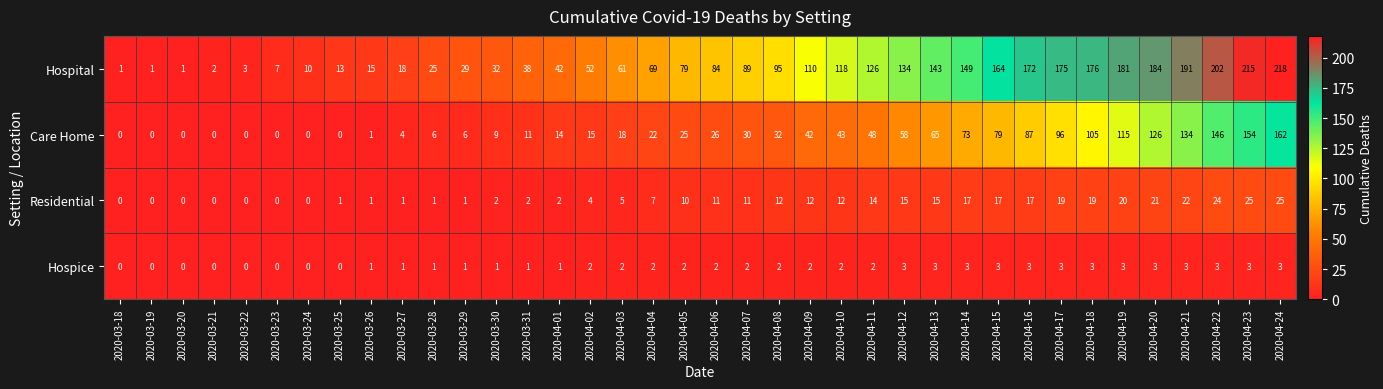

Which series has the largest total across all categories?

Hospital